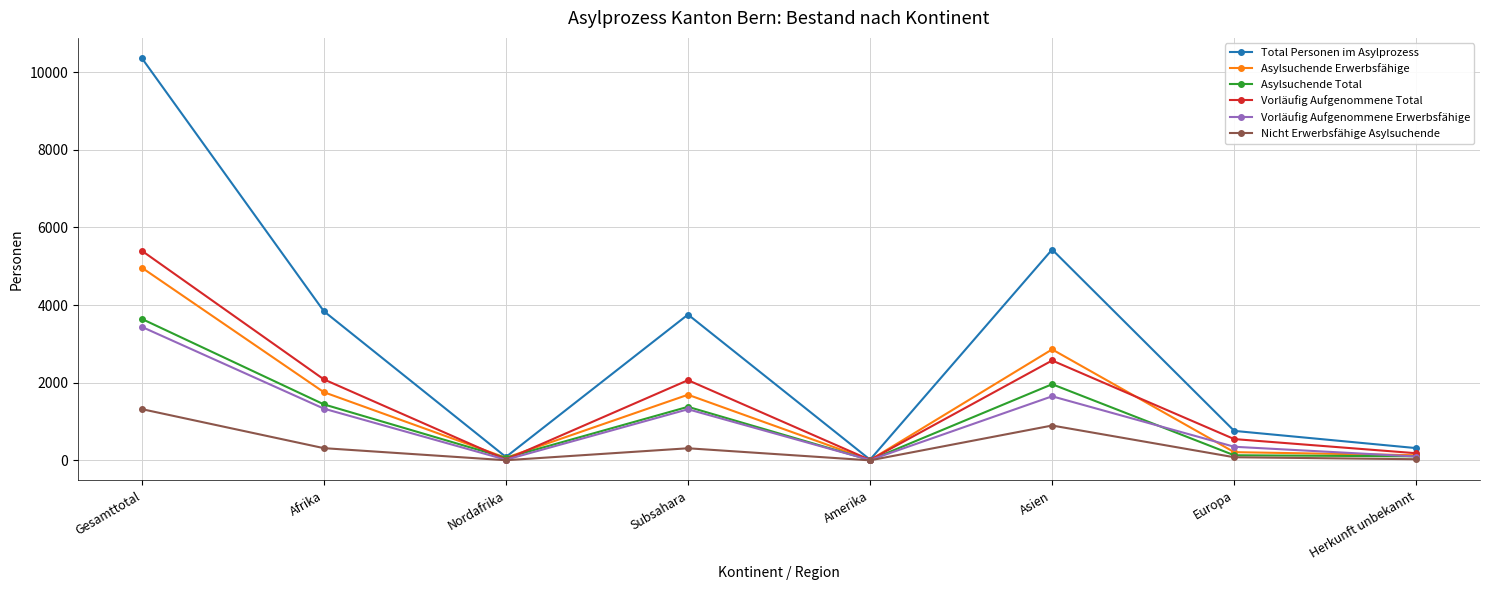

At which label is Asylsuchende Total closest to 1825?

Asien